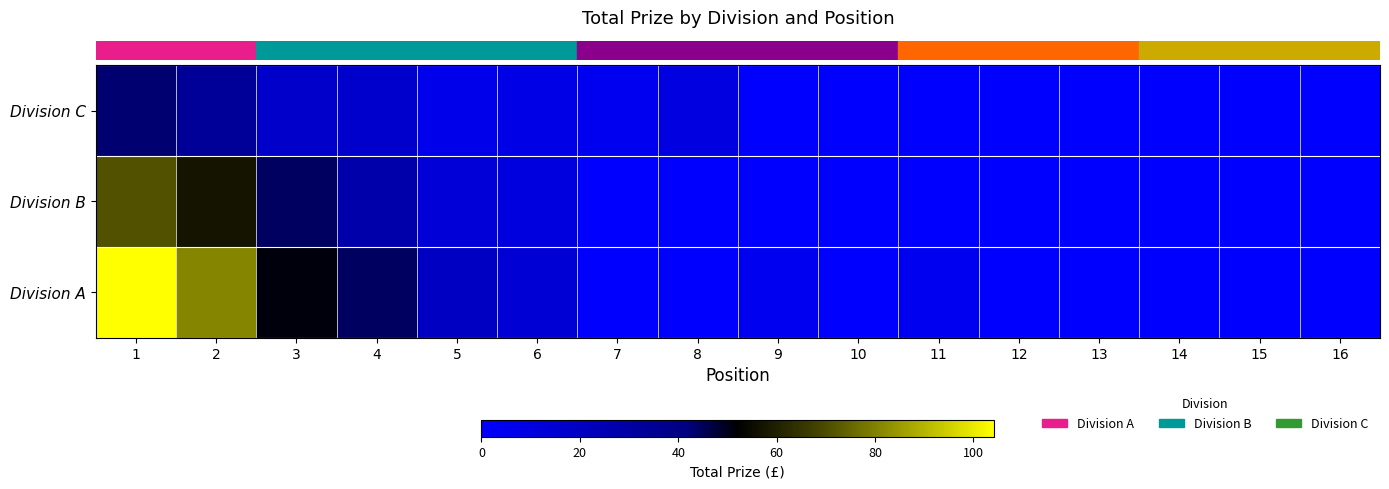

Between 14 and 2, which is larger?

2